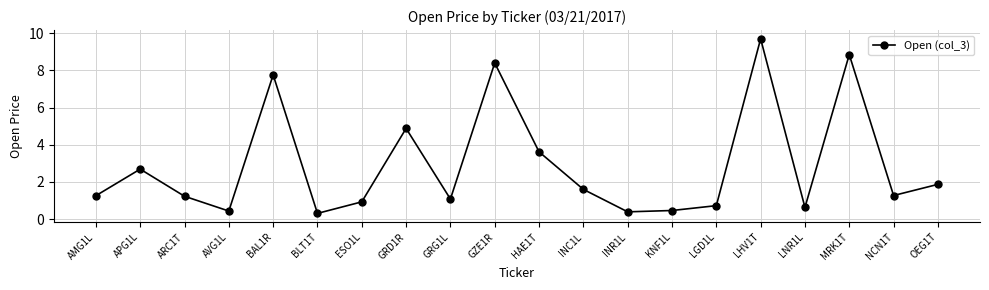

Where is the data nearest to the value 5?

GRD1R